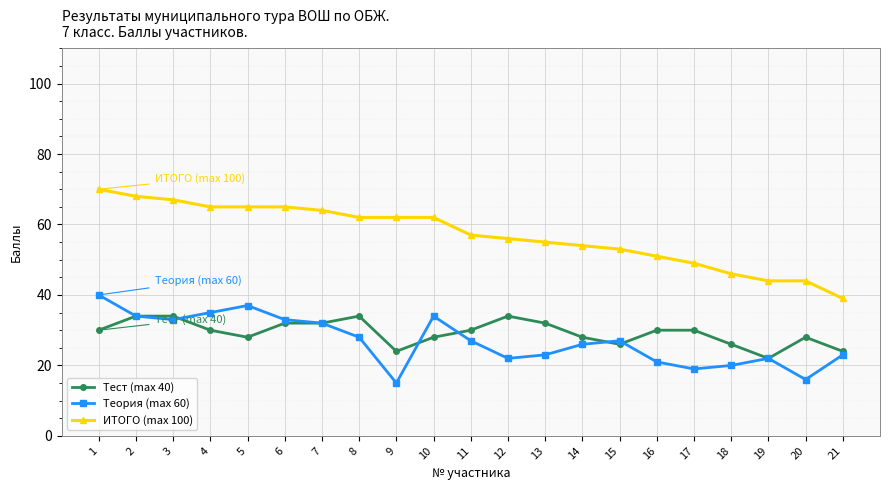

What is the spread (max minus min) of values at 12?

34